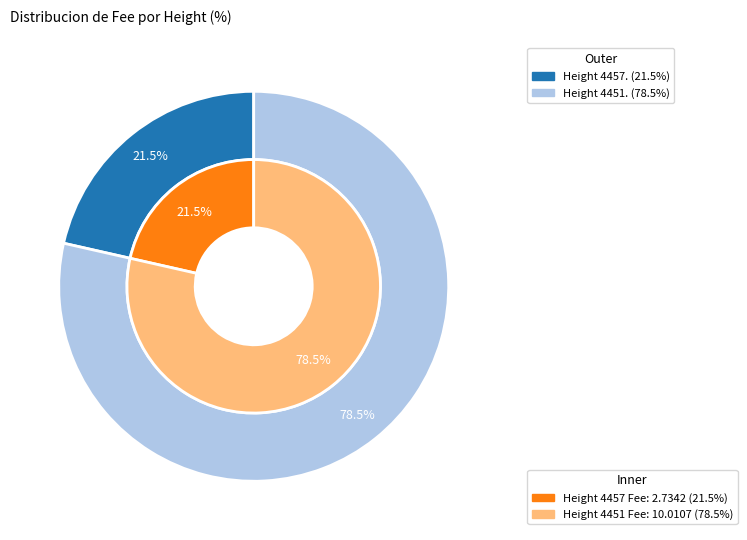

Approximately how many times larger is the value at 4457 compared to 4451?

0.3